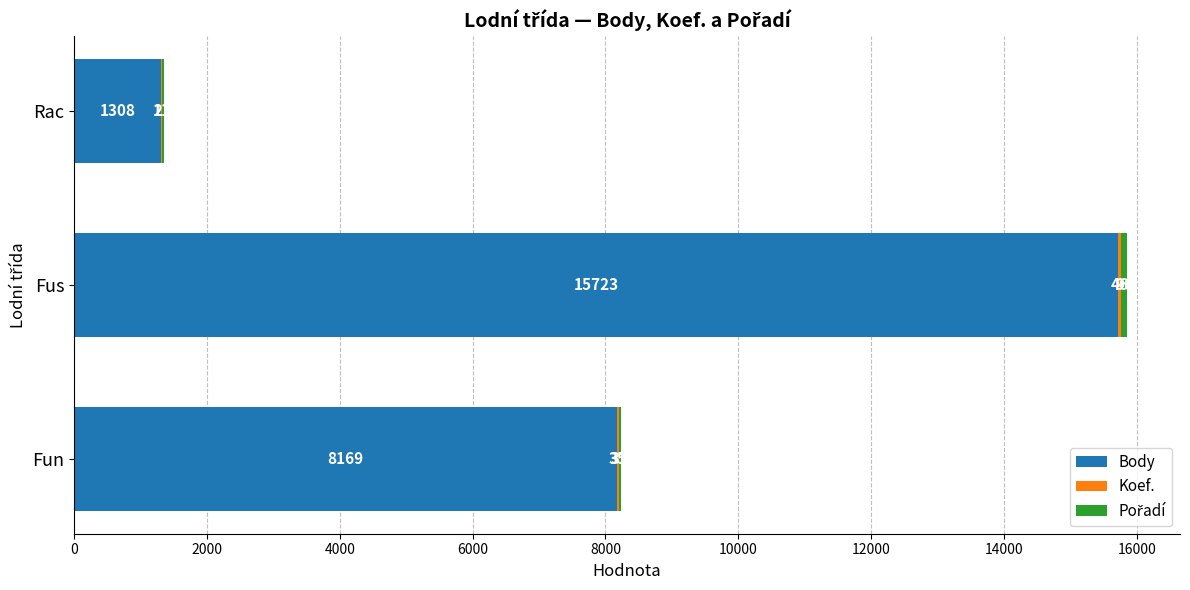

What is the sum of all Body values?

25200